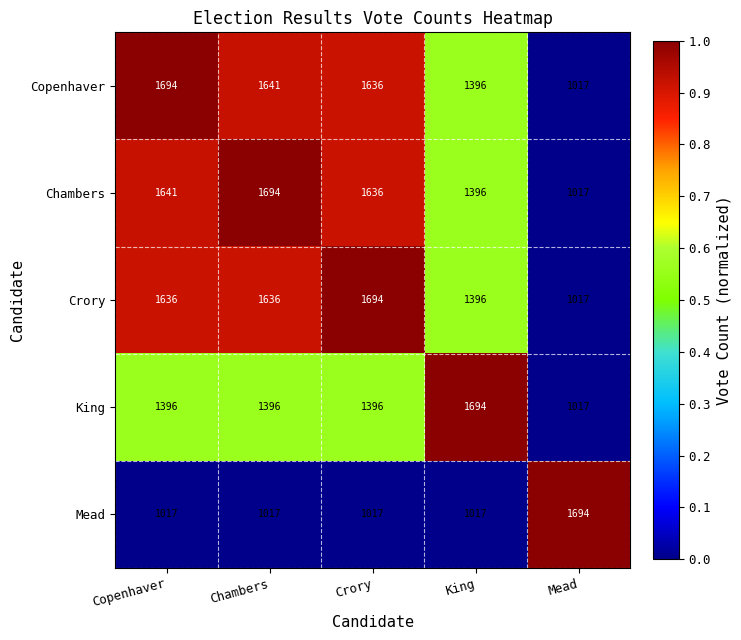

How many values in the Chambers series are below 1636?

2